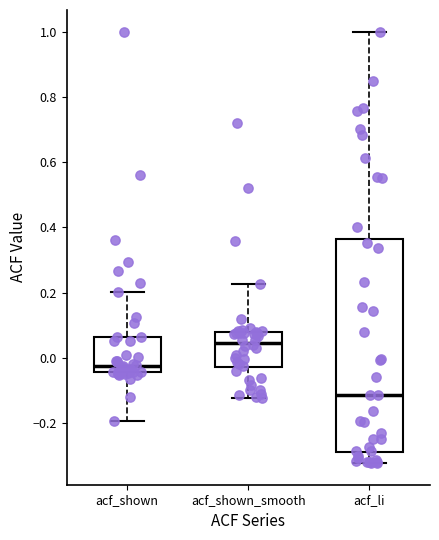

Where does the lower whisker of the box for acf_shown end on the y-axis? The values are not printed on the chart, so give them approximately, as read against the axis.

-0.20